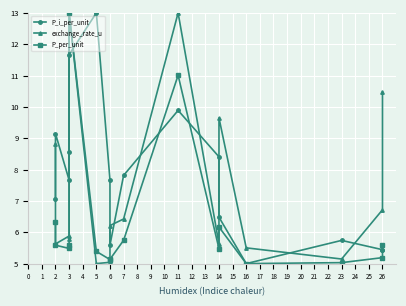

At how many categories does at least one series exceed 10?

4